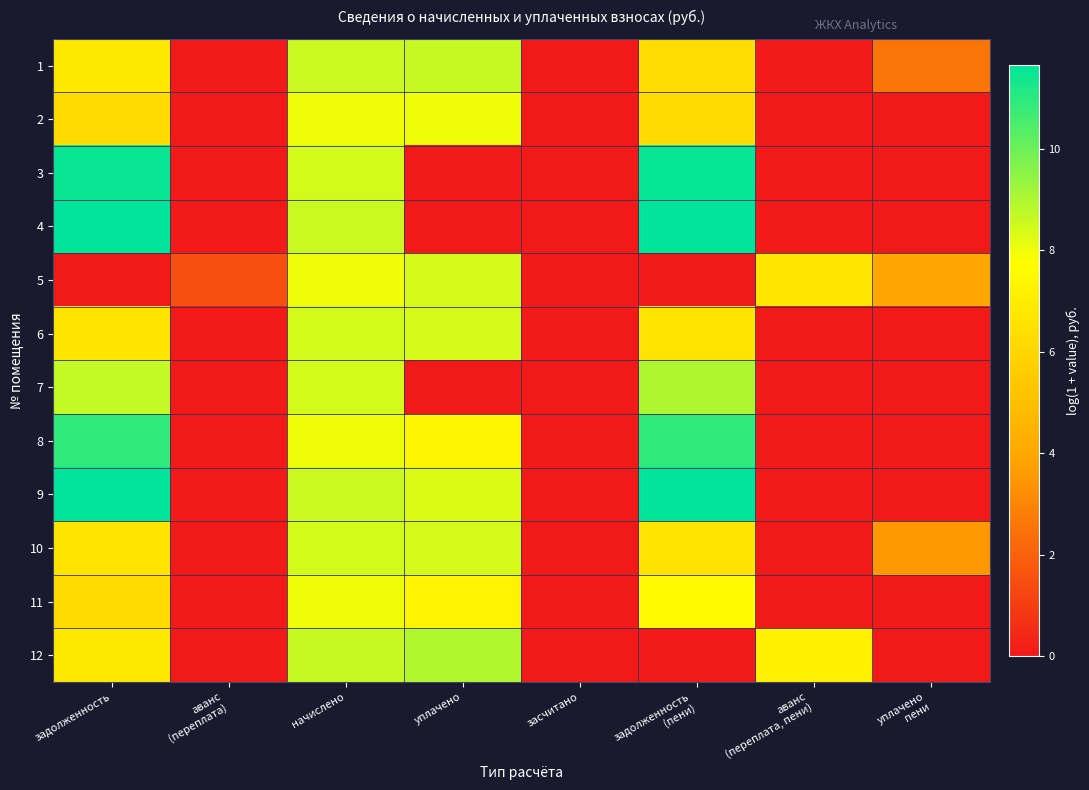

List the series in order of their peak value, lowest first.

11, 2, 5, 6, 10, 1, 12, 7, 8, 3, 9, 4